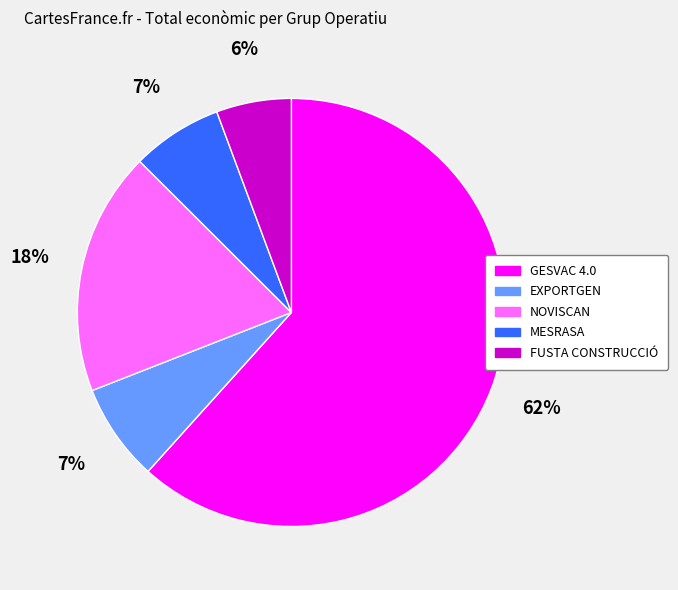

Between EXPORTGEN and FUSTA CONSTRUCCIÓ, which is larger?

EXPORTGEN